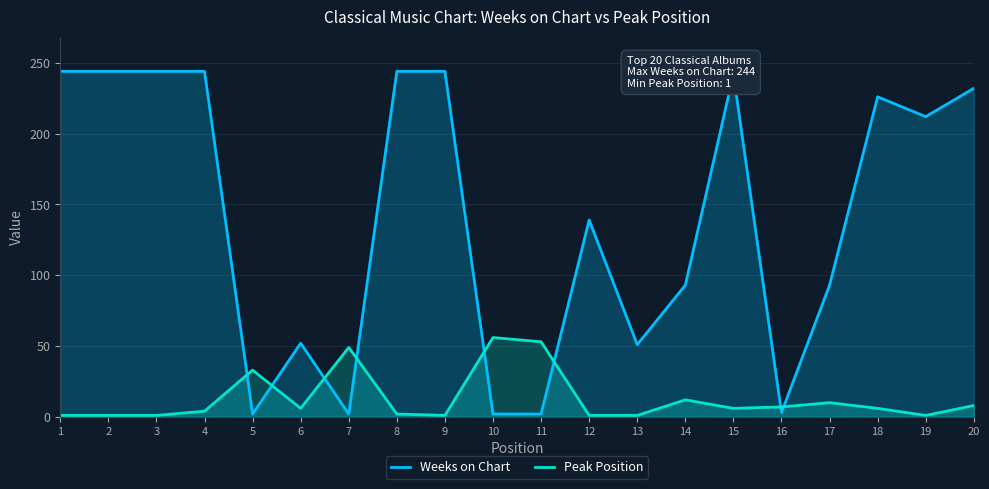

How many times do Peak Position and Weeks on Chart cross each other?

8